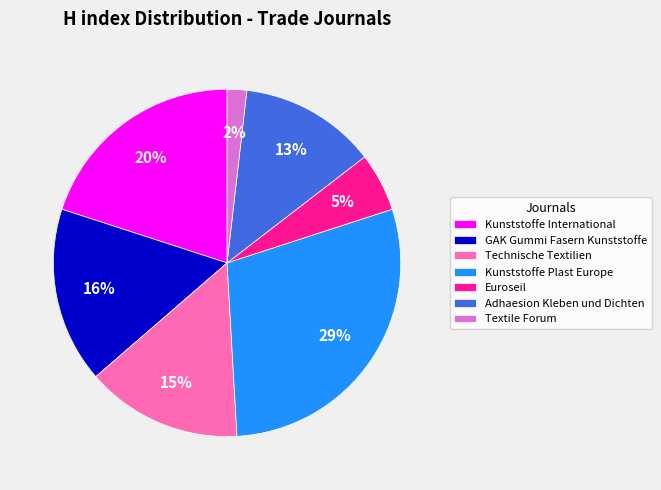

Between Kunststoffe International and Adhaesion Kleben und Dichten, which is larger?

Kunststoffe International